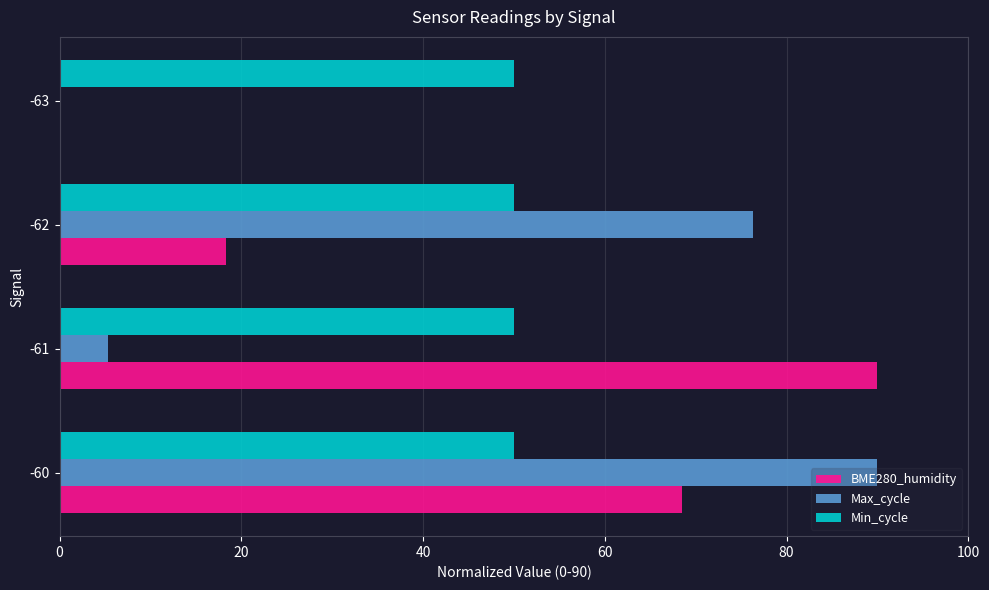

Between -61 and -63, which series saw the biggest shift?

BME280_humidity